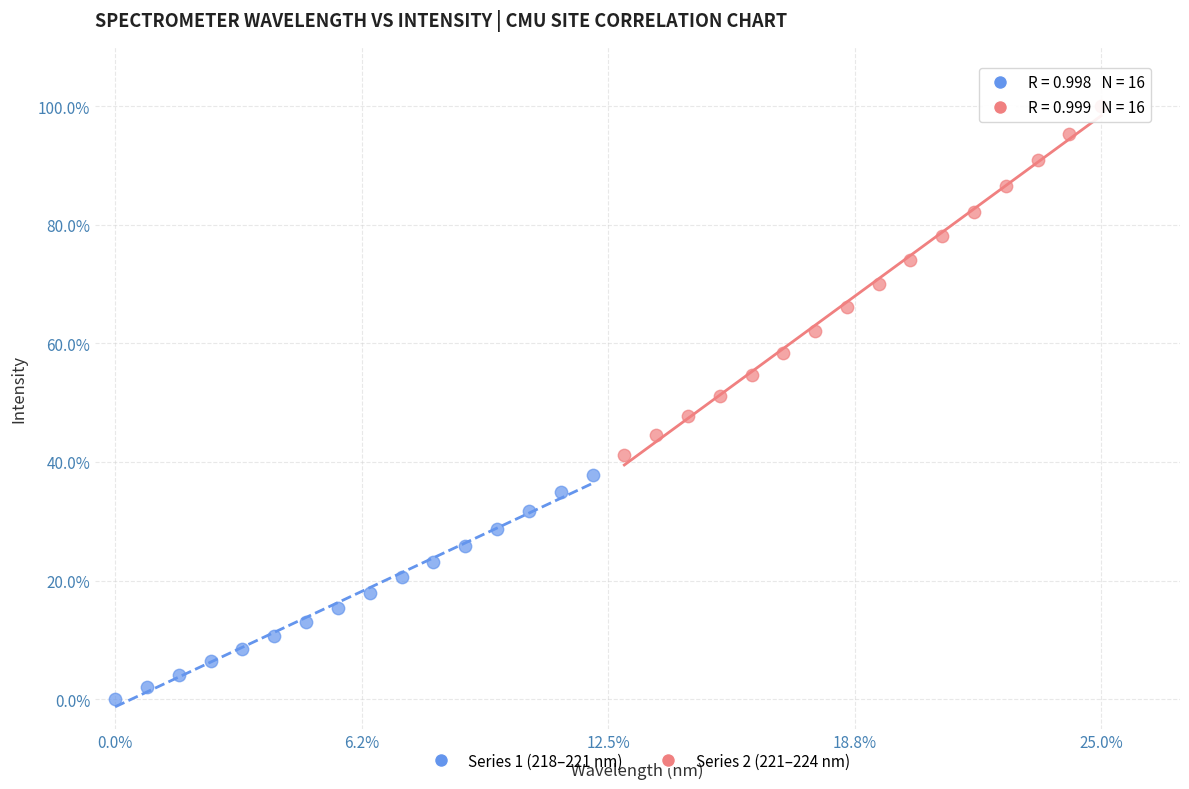

Which series reaches the minimum Y coordinate?

Series 1 (218–221 nm)